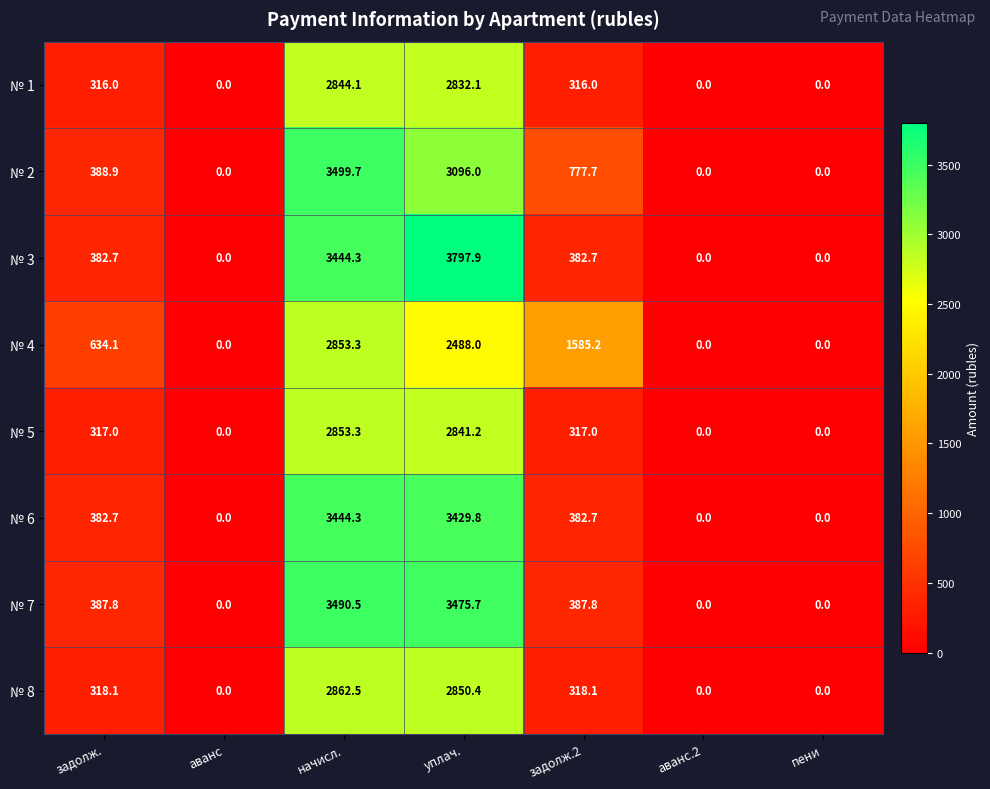

At how many categories does at least one series exceed 1900?

2